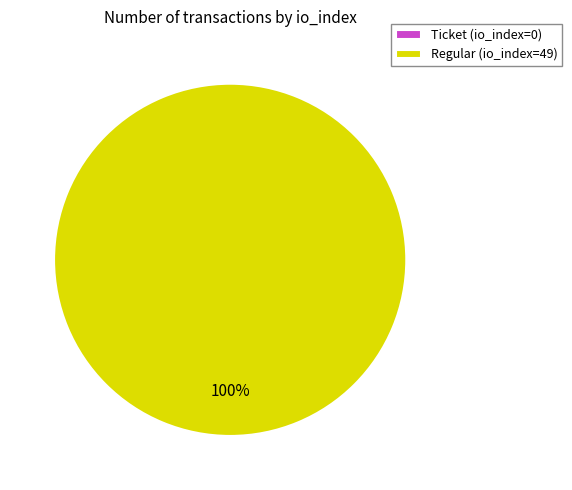

Which slice is the smallest?

Ticket (io_index=0)